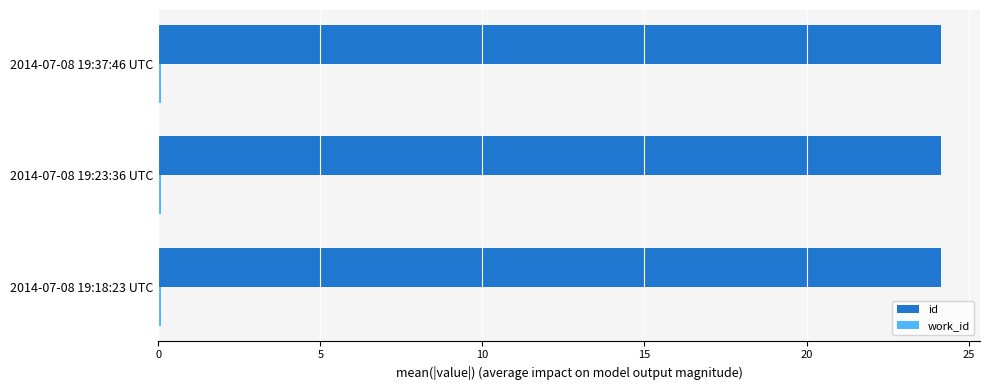

Is it true that id equals 24.1 at 2014-07-08 19:37:46 UTC?

True